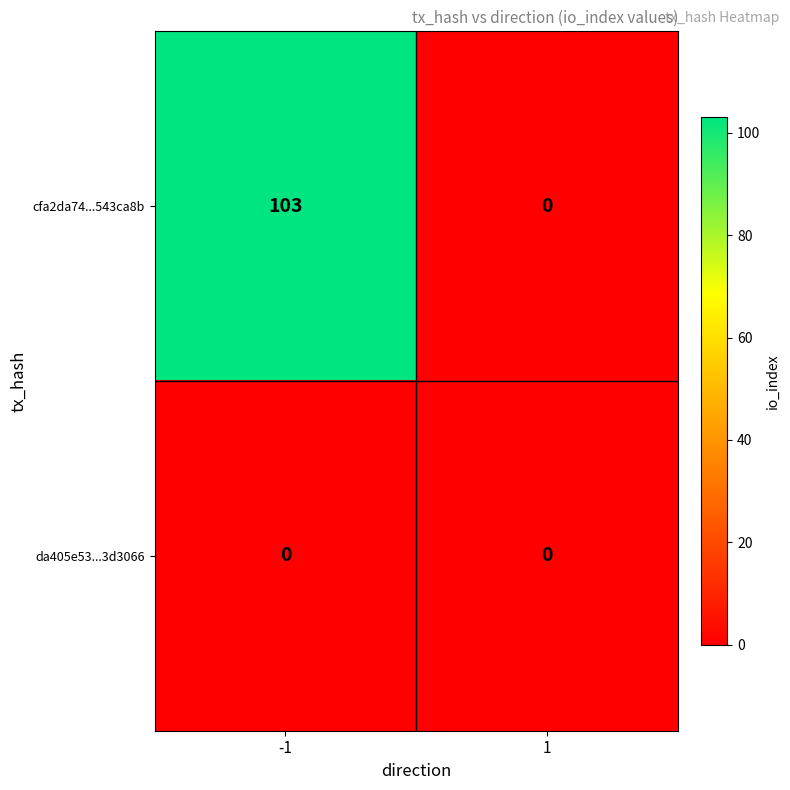

Which category has the highest value across all series?

-1